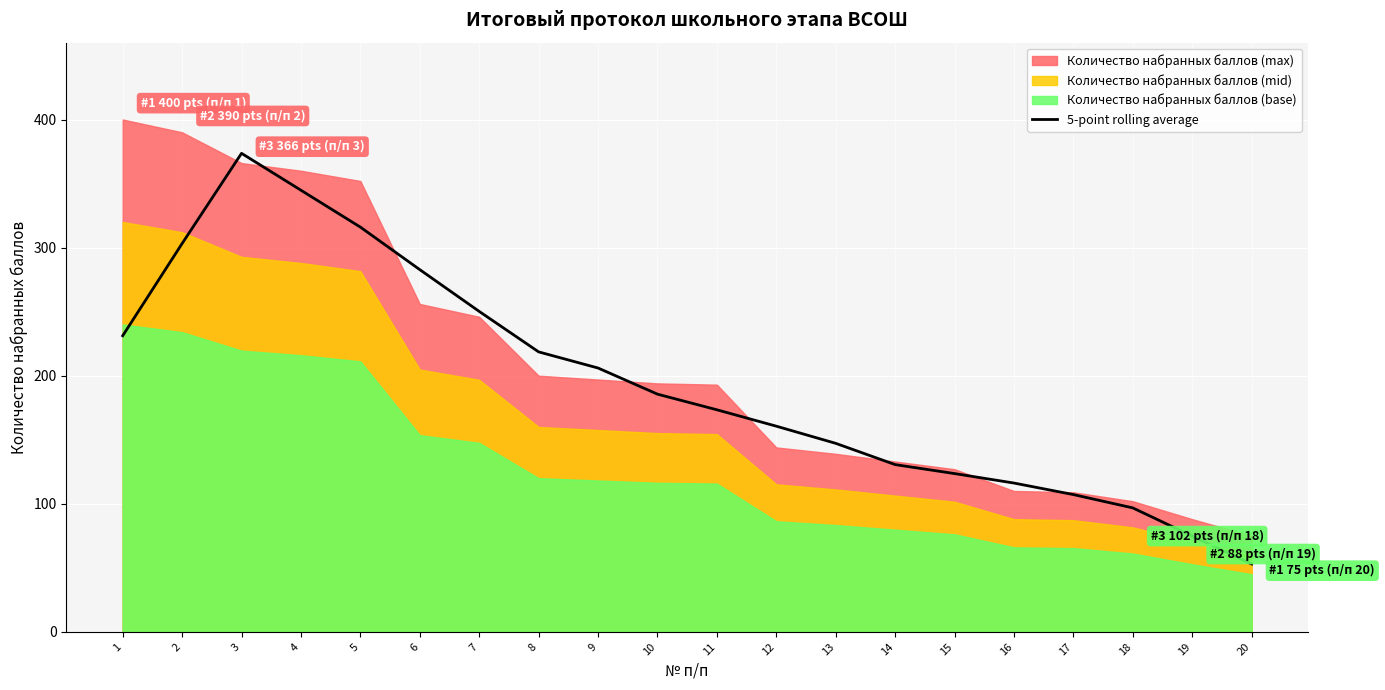

The value of 5-point rolling average at 4 is 95.5. True or false?

False